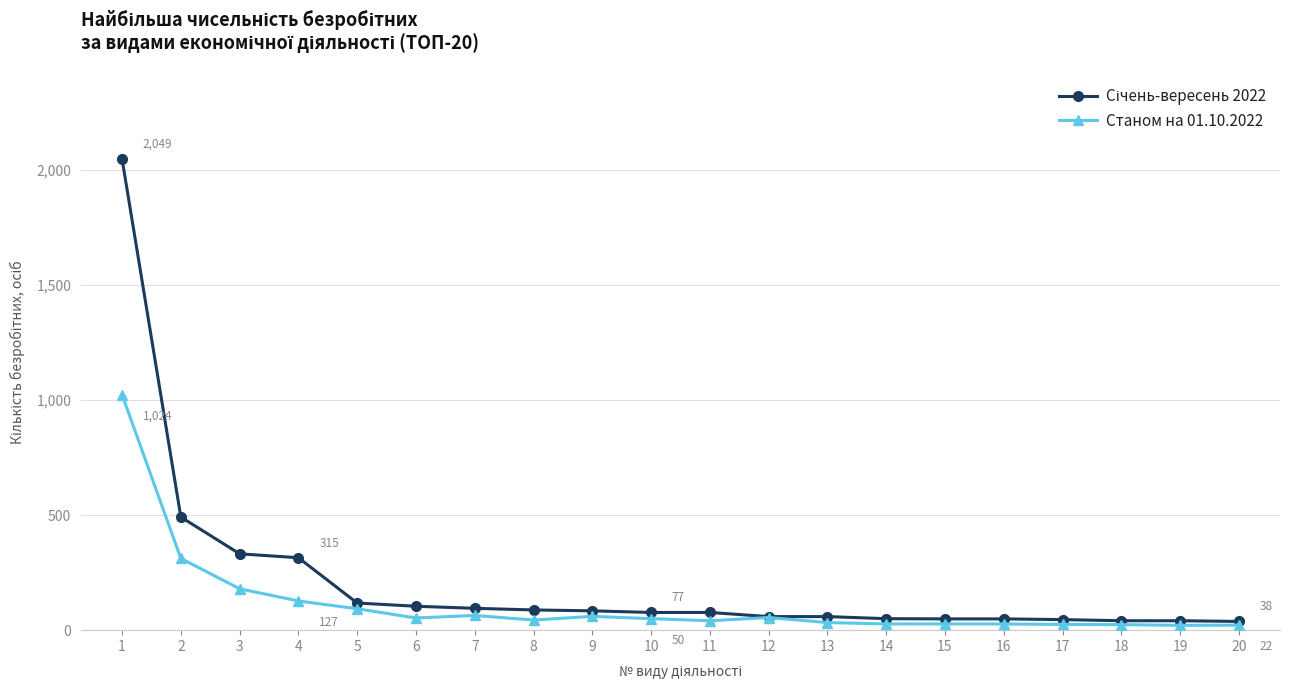

What is the difference between the second highest and minimum values in the Станом на 01.10.2022 series?

291